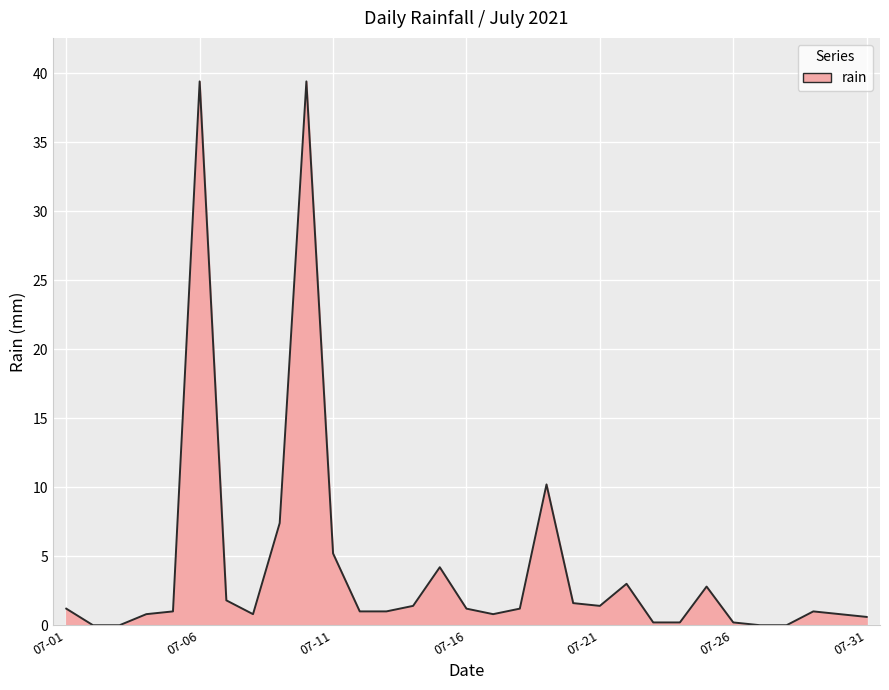

What is the maximum value shown in the chart?

39.4